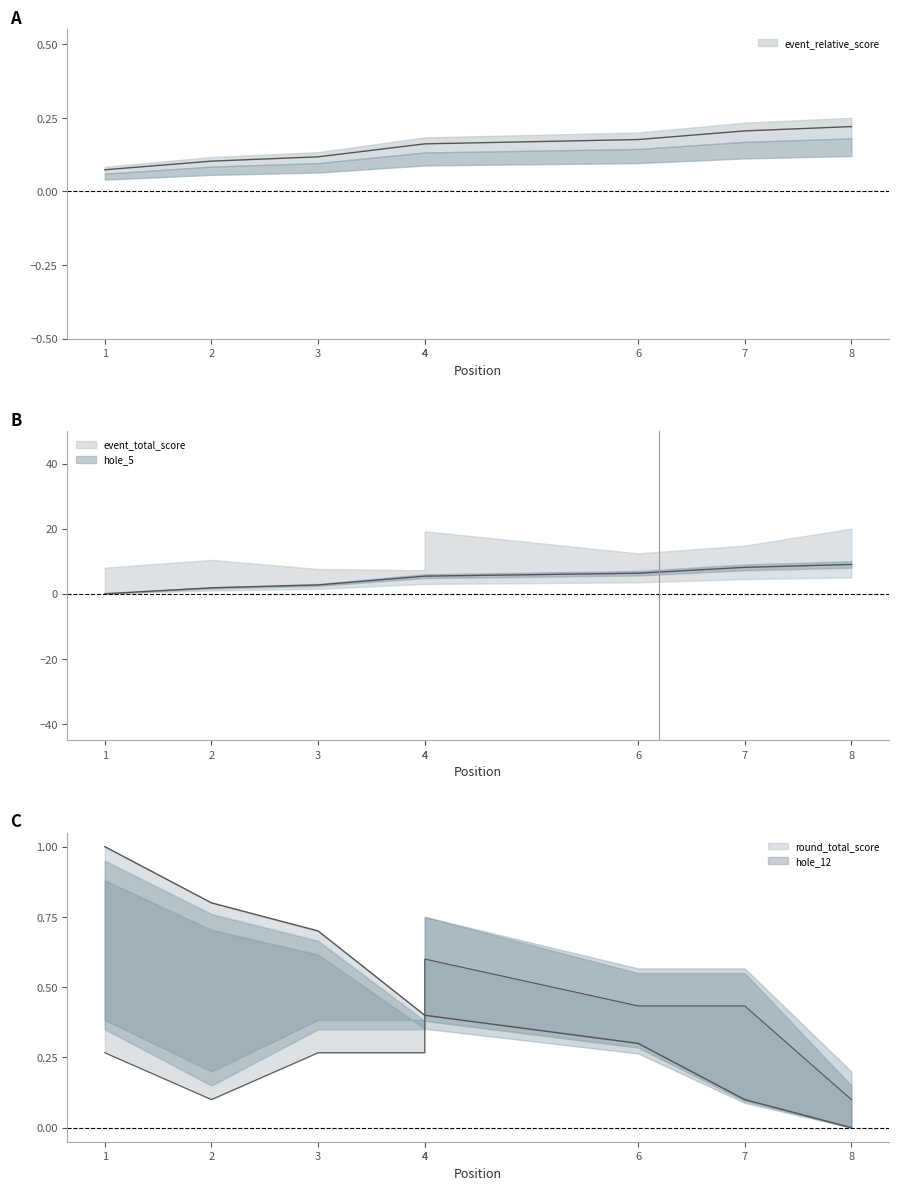

Does the chart have visible grid lines?

No